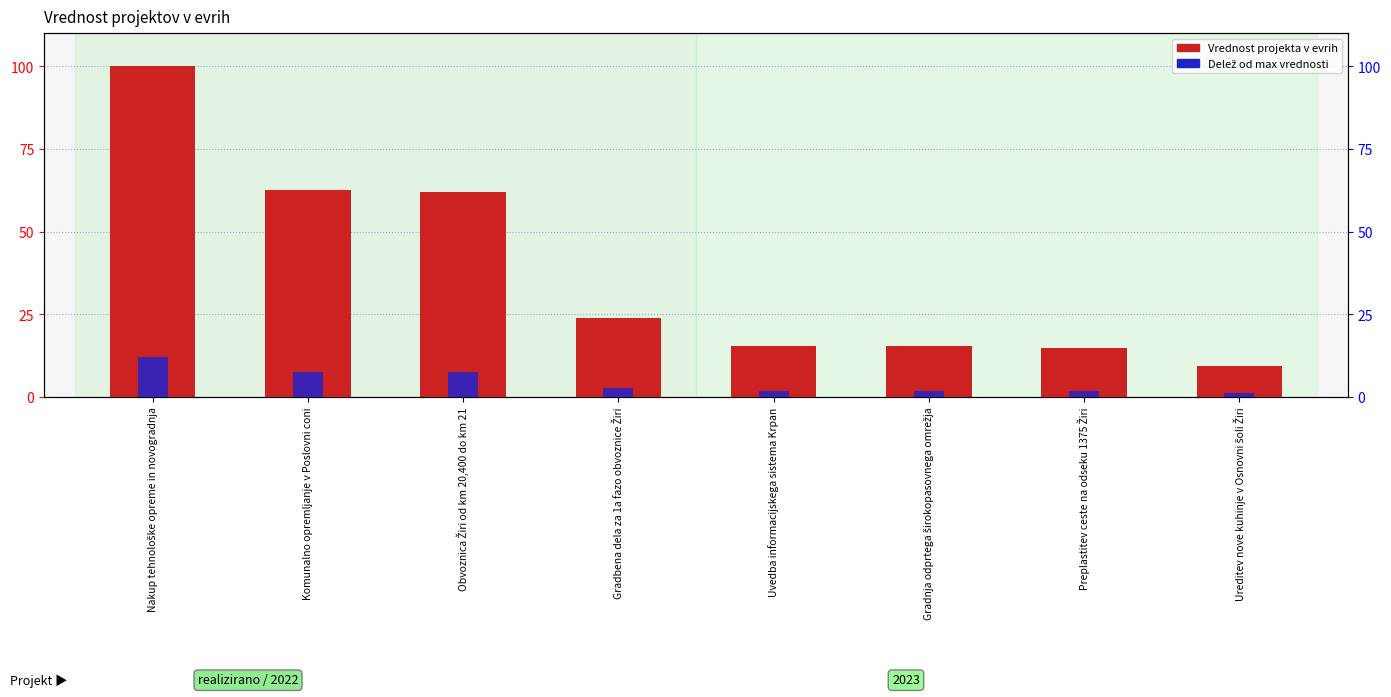

True or false: Vrednost projekta v evrih has a value of 23.9 at Gradbena dela za 1a fazo obvoznice Žiri.

True